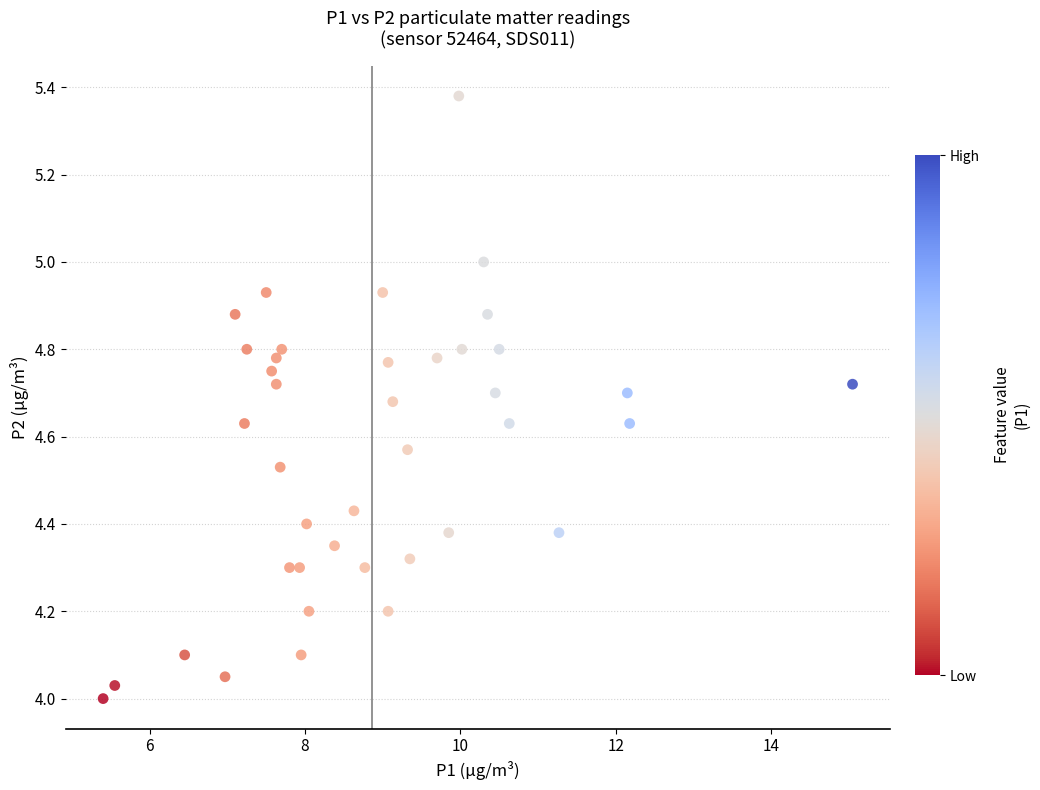

What is the range of Y values (max minus min)?

1.4